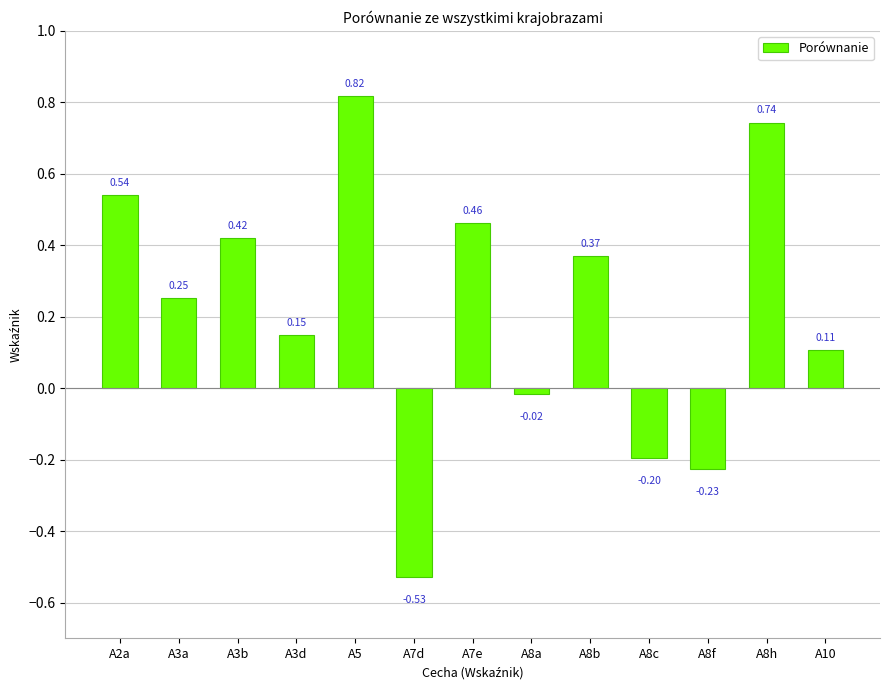

How many bars are there in total?

13